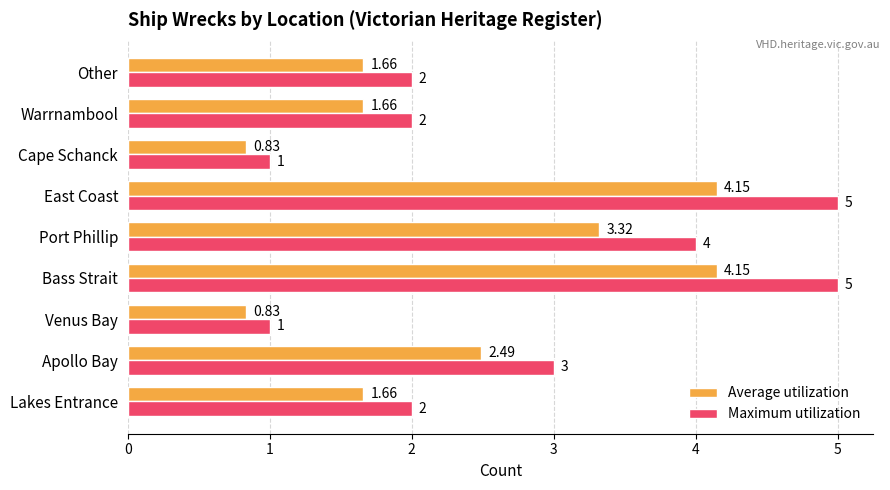

Which series has the largest total across all categories?

Maximum utilization